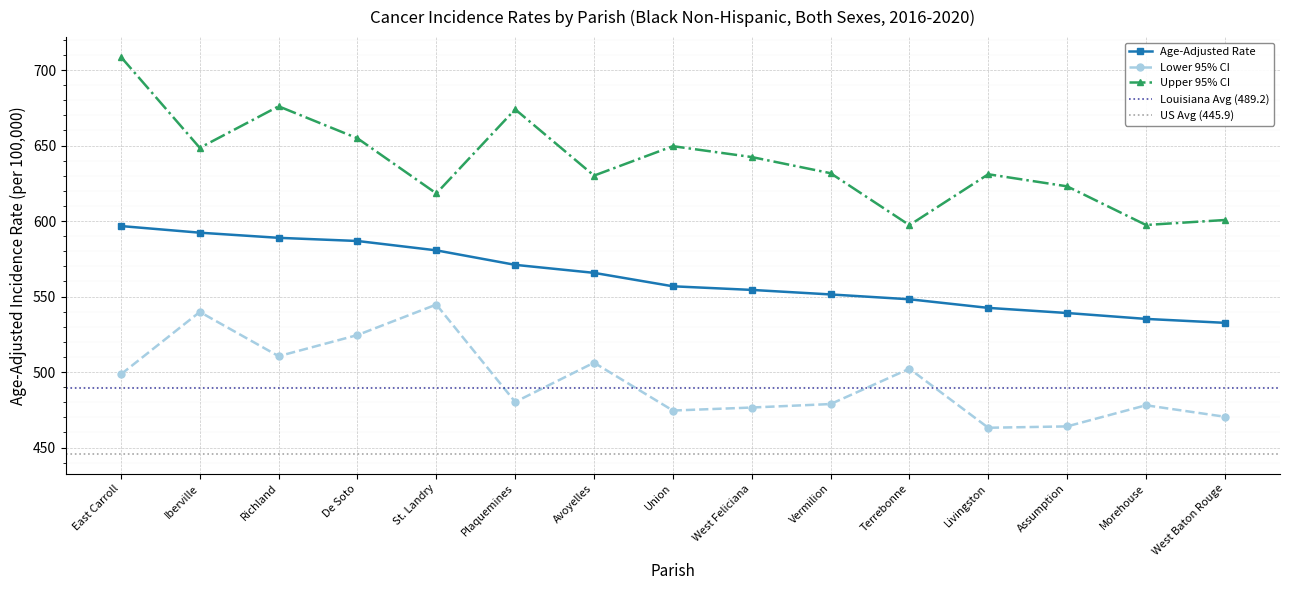

How many lines are shown in the chart?

3